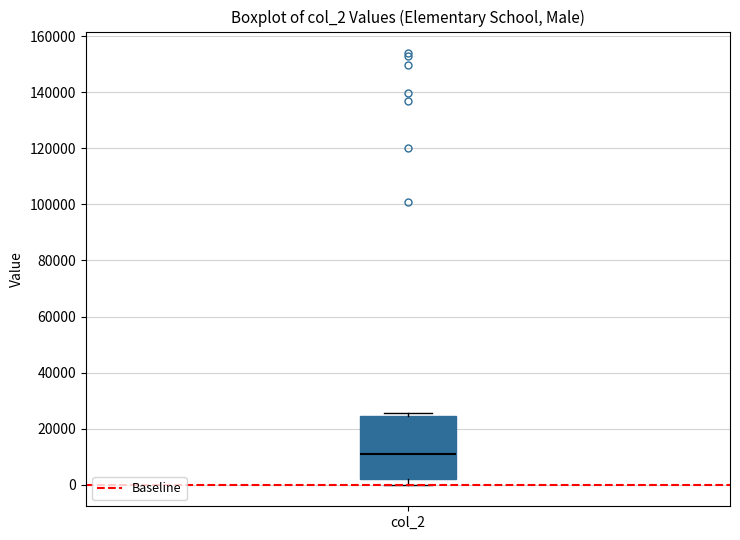

Read this box plot against the y-axis: the position of the median line, the range covered by the box, and the ends of both whiskers. The values are not printed on the chart, so give them approximately, as read against the axis.

median 12000, box 2000 to 24000, whiskers 0 to 26000